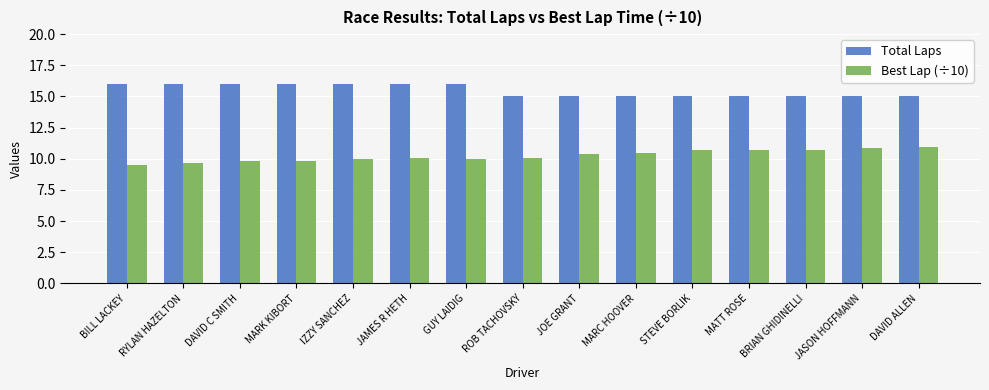

What position from the left is STEVE BORLIK?

11